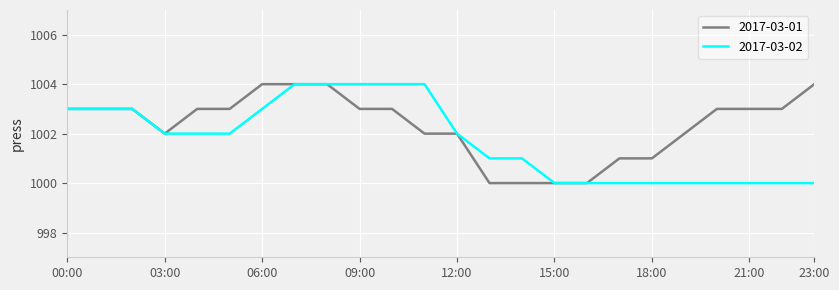

What is the highest value of the 2017-03-01 series?

1004